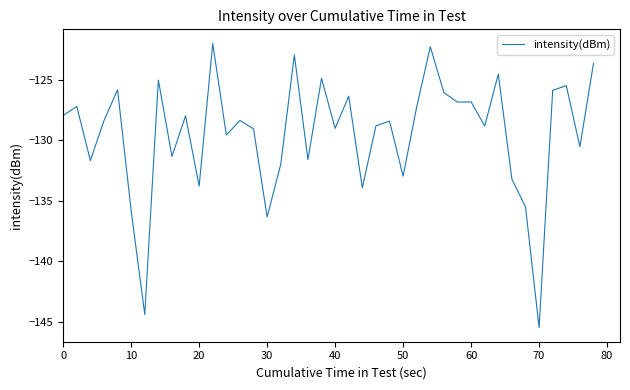

What is the maximum value shown in the chart?

-122.0